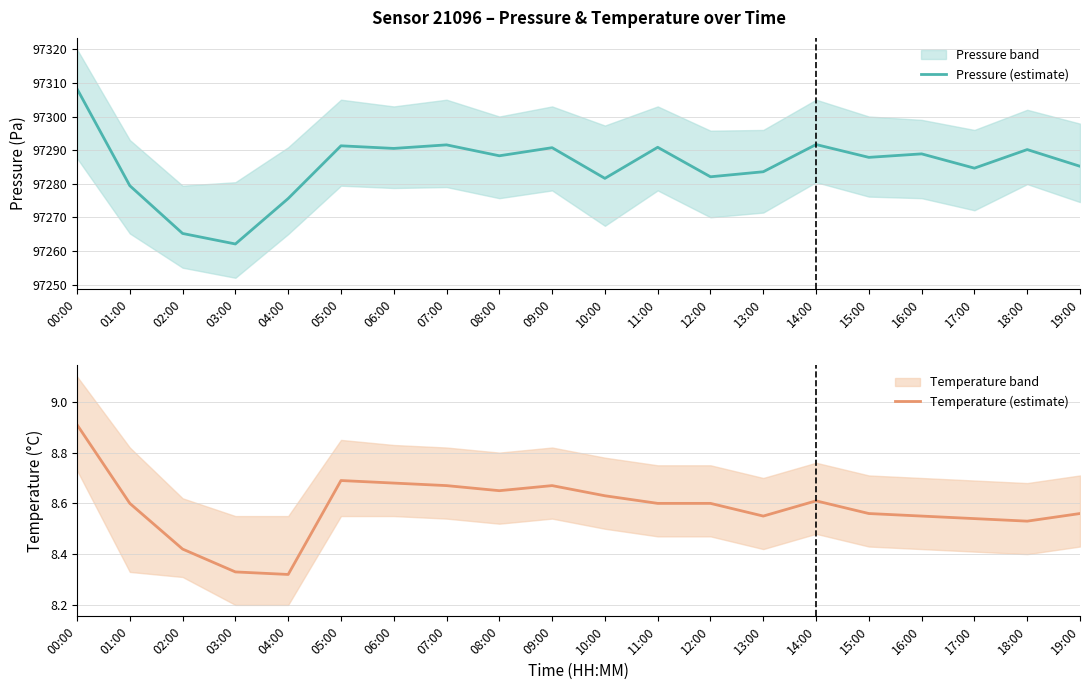

Where is Temperature (estimate) nearest to the value 8?

04:00